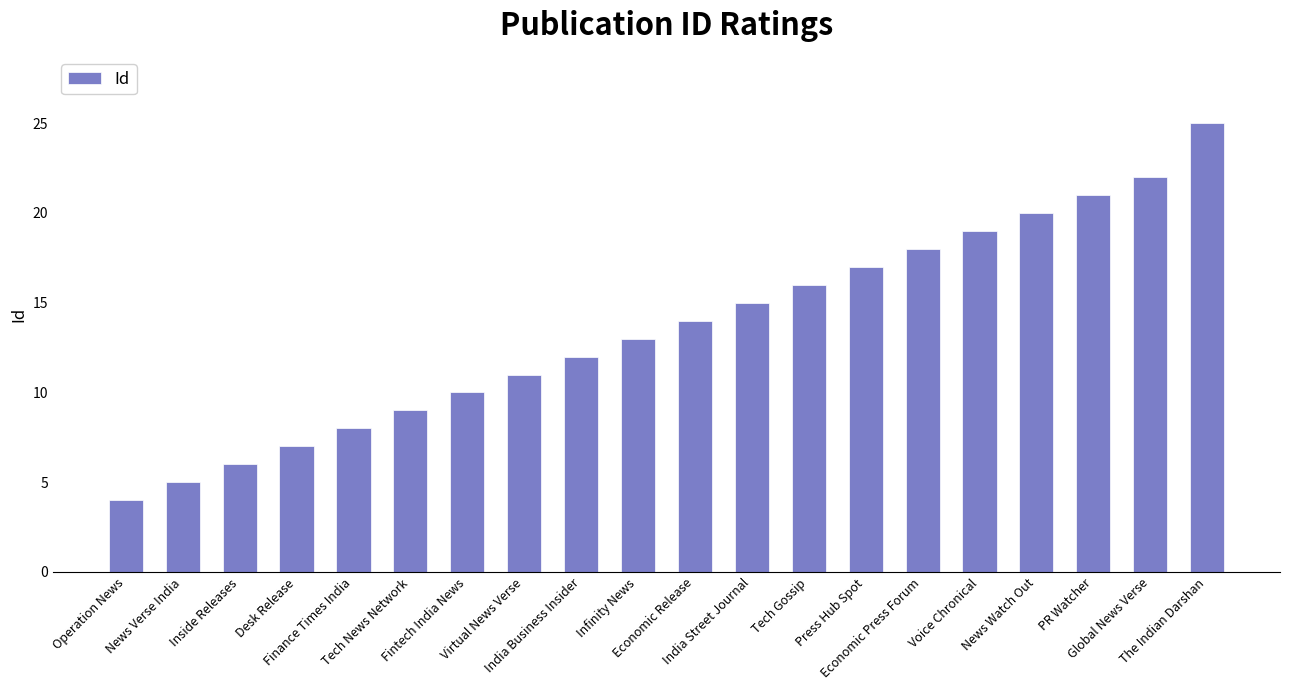

List the labels in order of value, smallest first.

Operation News, News Verse India, Inside Releases, Desk Release, Finance Times India, Tech News Network, Fintech India News, Virtual News Verse, India Business Insider, Infinity News, Economic Release, India Street Journal, Tech Gossip, Press Hub Spot, Economic Press Forum, Voice Chronical, News Watch Out, PR Watcher, Global News Verse, The Indian Darshan